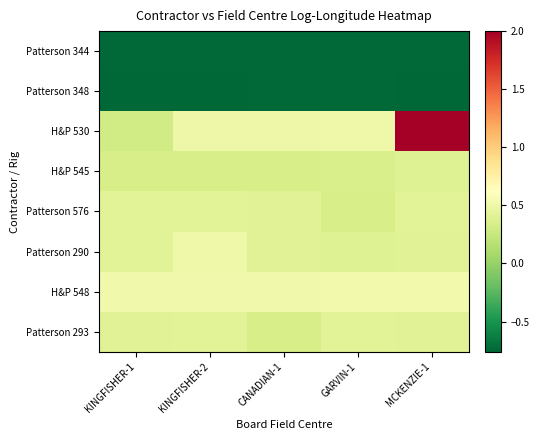

Which series has the largest total across all categories?

H&P 530